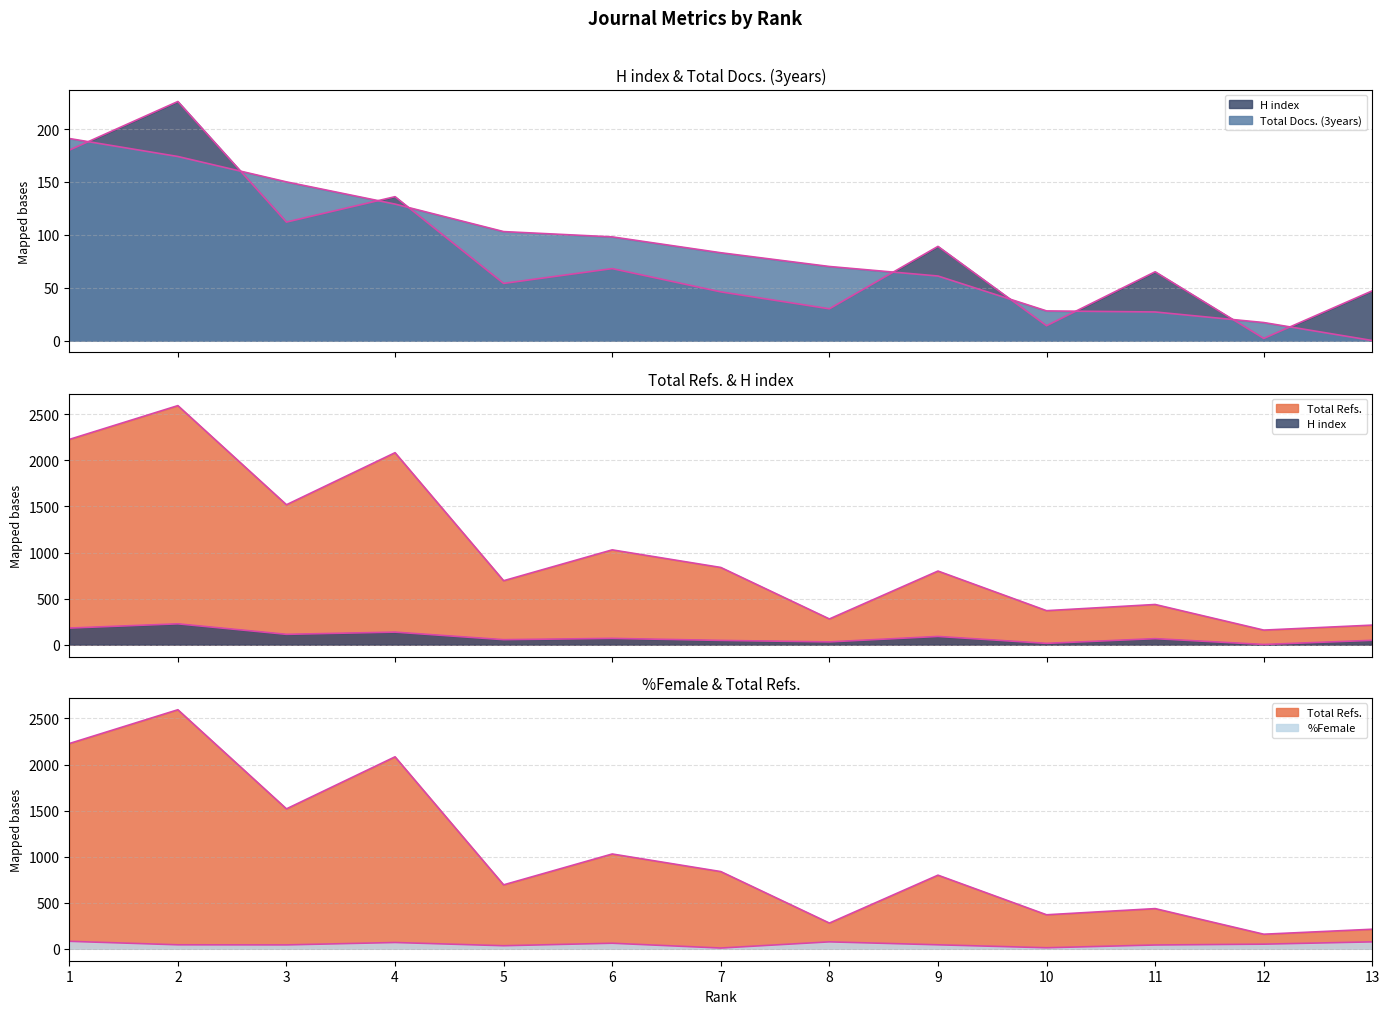

Is it true that Total Docs. (3years) equals 10 at 12?

False